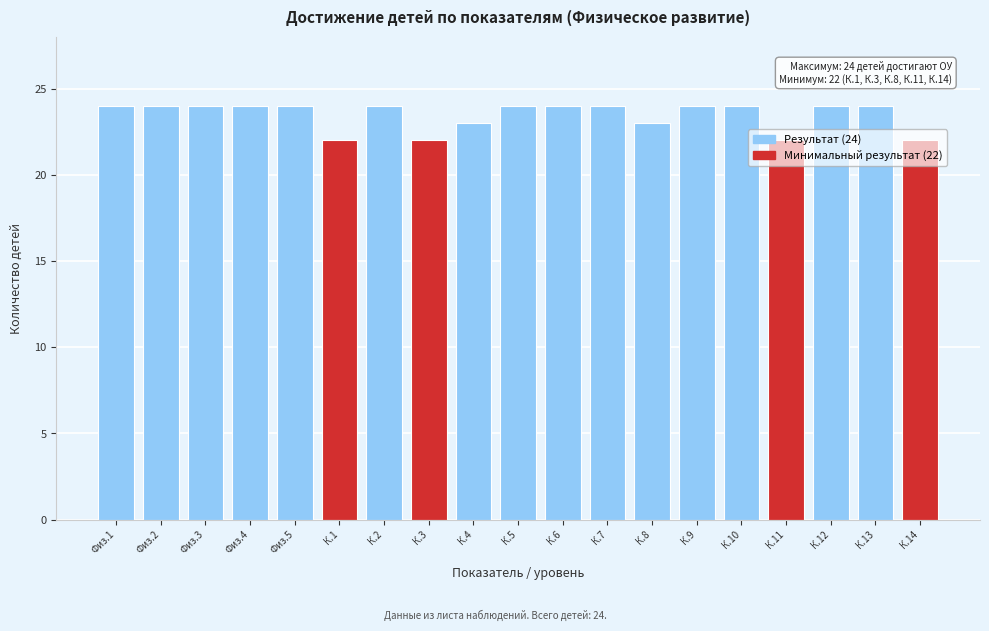

What is the sum of all values?

446